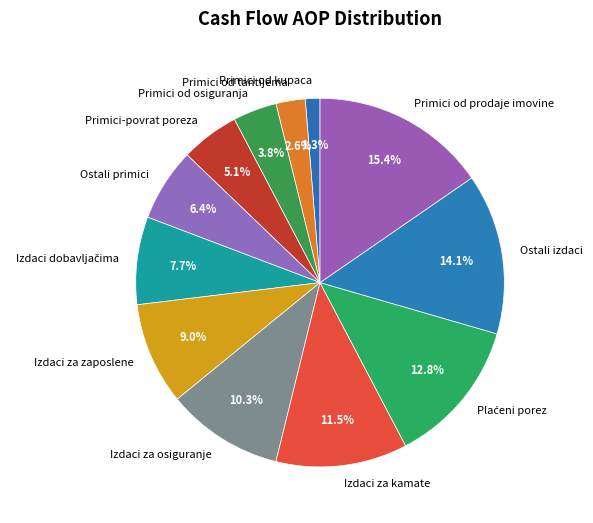

Between Primici od prodaje imovine and Ostali primici, which is larger?

Primici od prodaje imovine